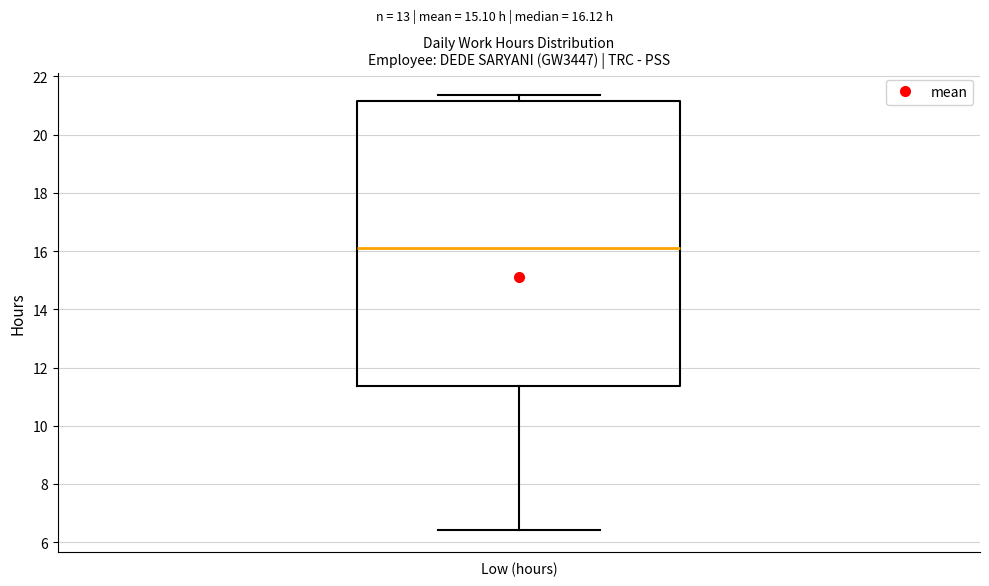

Where does the upper whisker of the box for Low (hours) end on the y-axis? The values are not printed on the chart, so give them approximately, as read against the axis.

21.4